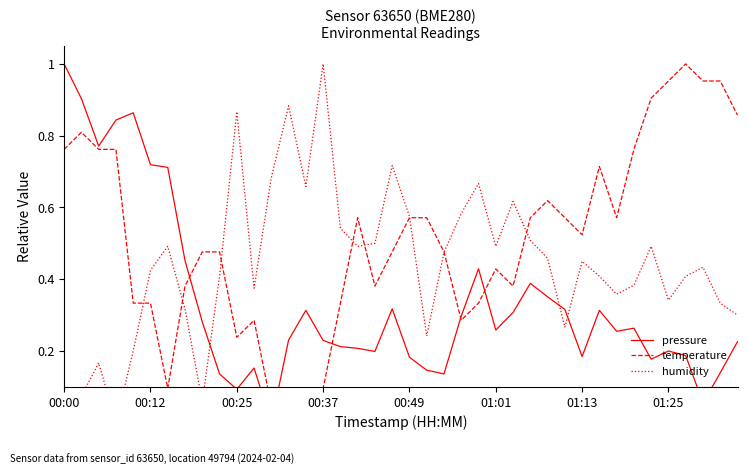

What is the total value across all series at 22?

1.1